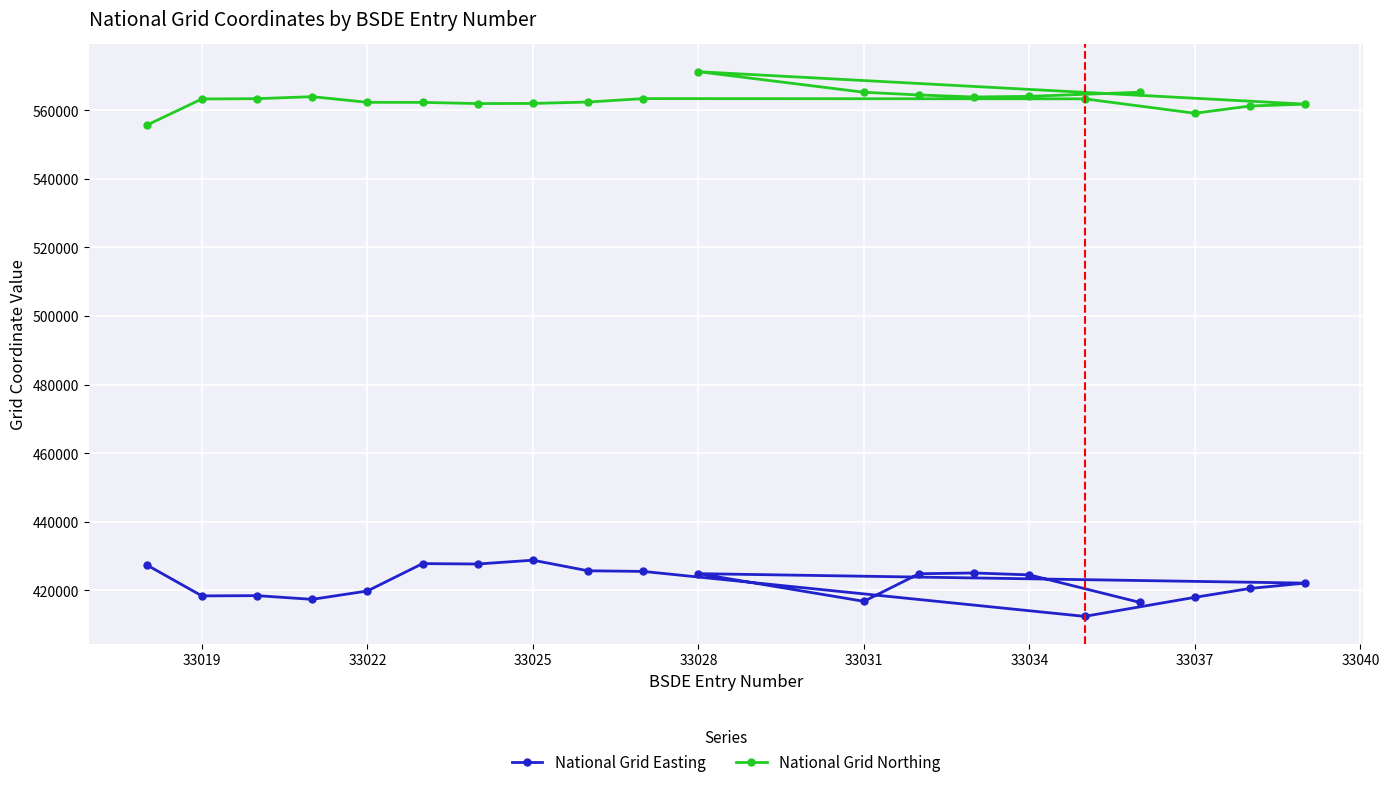

What is the lowest value of the National Grid Northing series?

555649